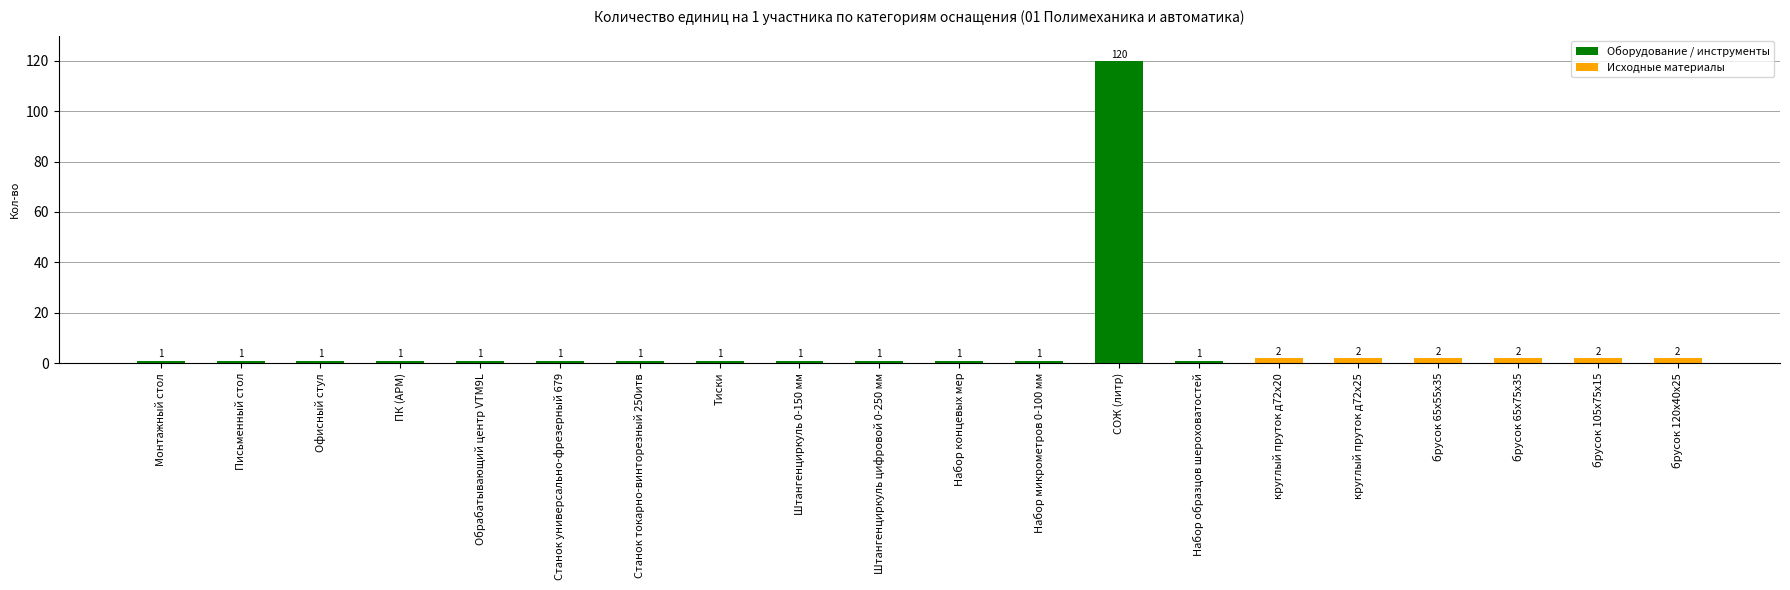

The chart shows a value of 58 at СОЖ (литр). True or false?

False